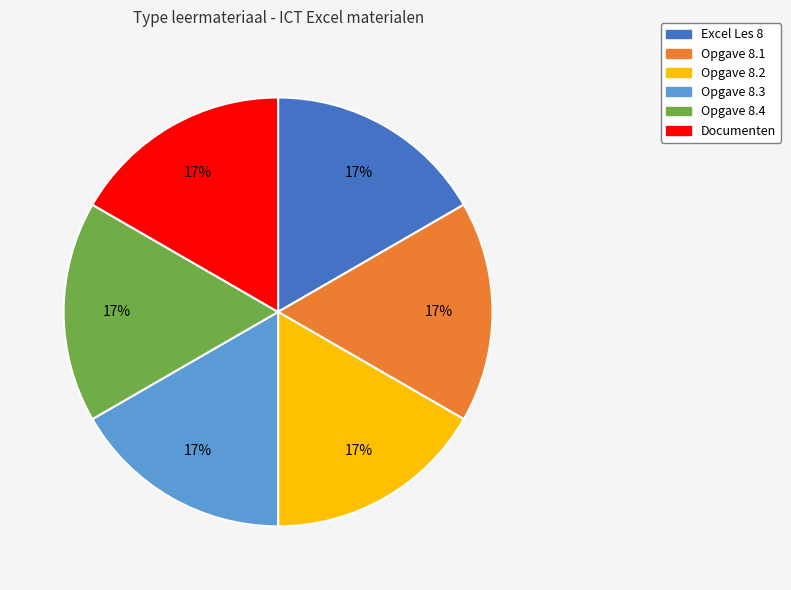

To the nearest percent, what portion does Opgave 8.4 represent?

17%